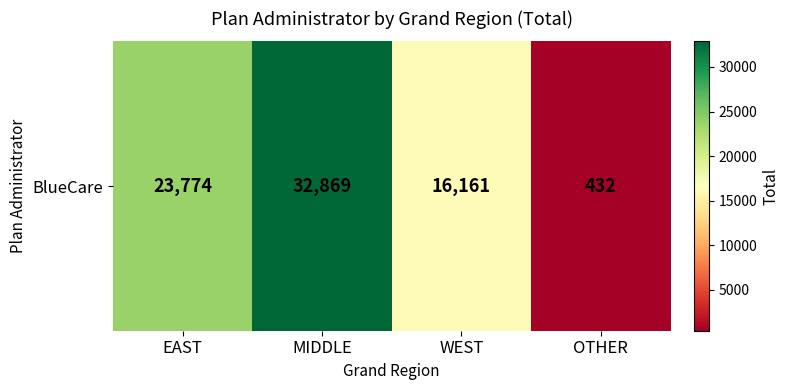

At which category does the chart reach its peak across all series?

MIDDLE